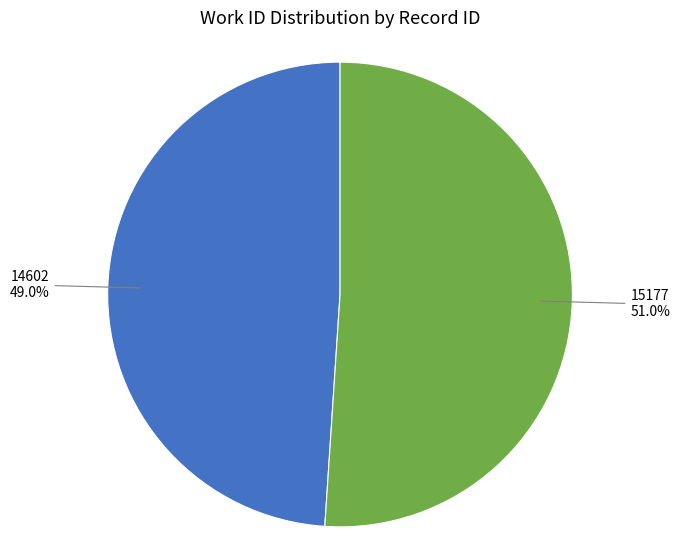

Is there any slice that represents more than half of the pie?

Yes